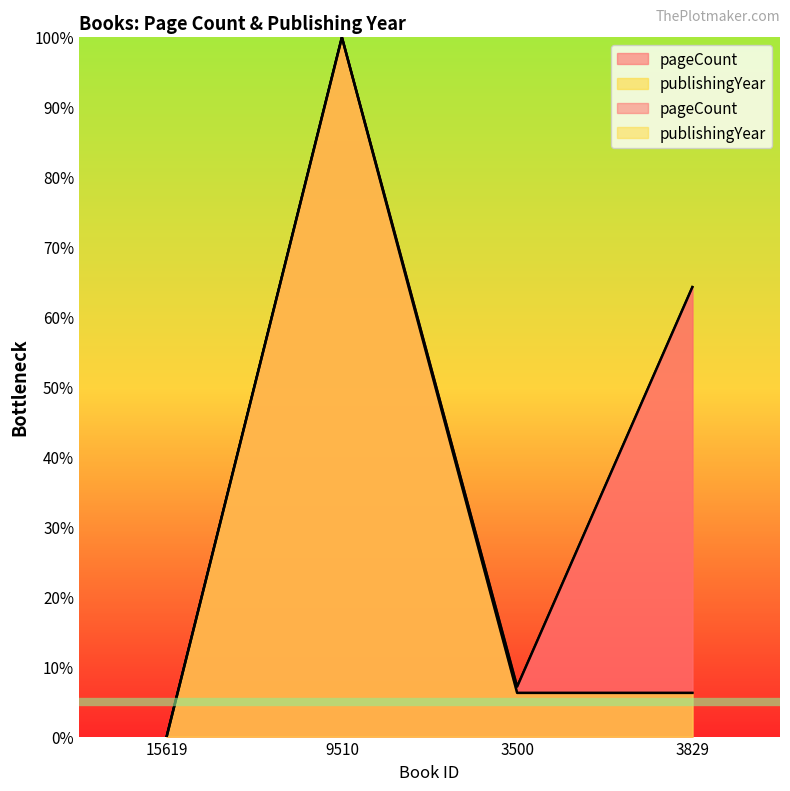

What are all the series names shown in the legend?

pageCount, publishingYear